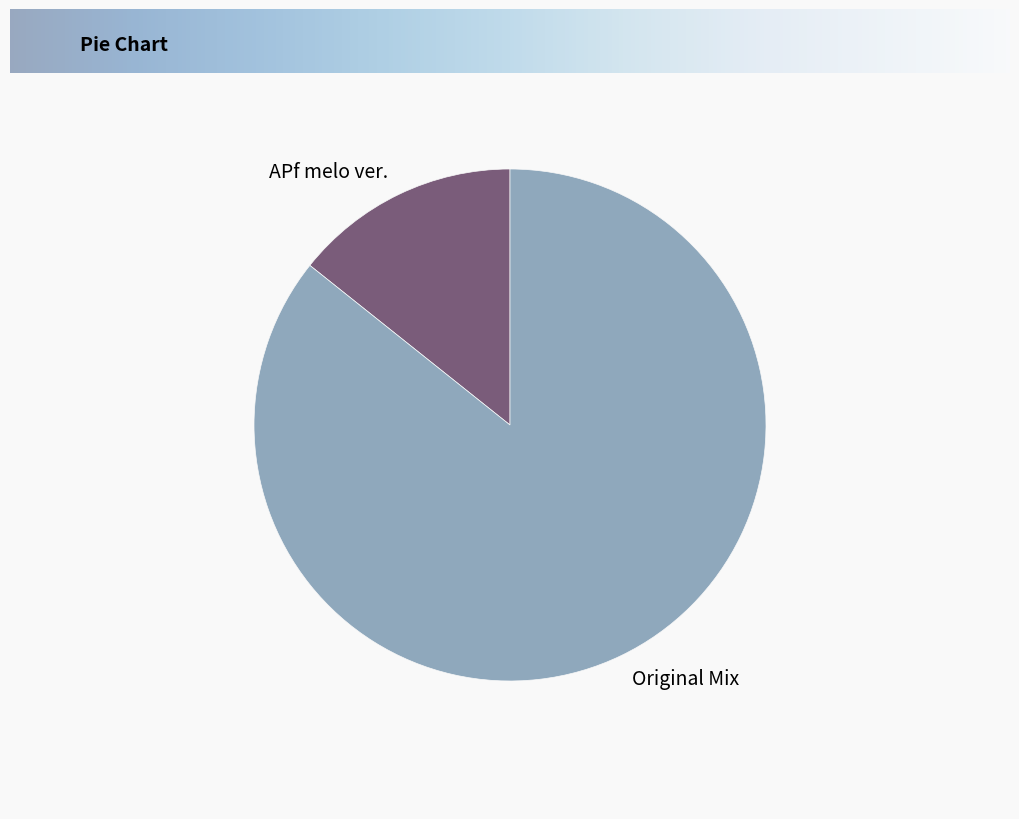

What is the smallest slice in the pie chart?

APf melo ver.